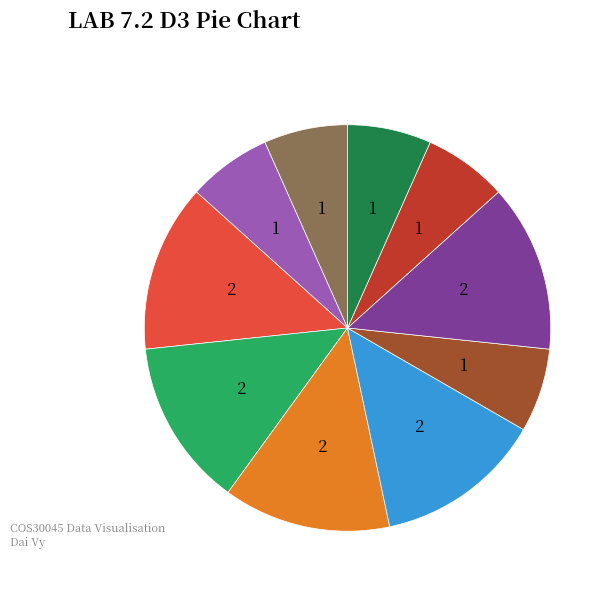

Is there any slice that represents more than half of the pie?

No